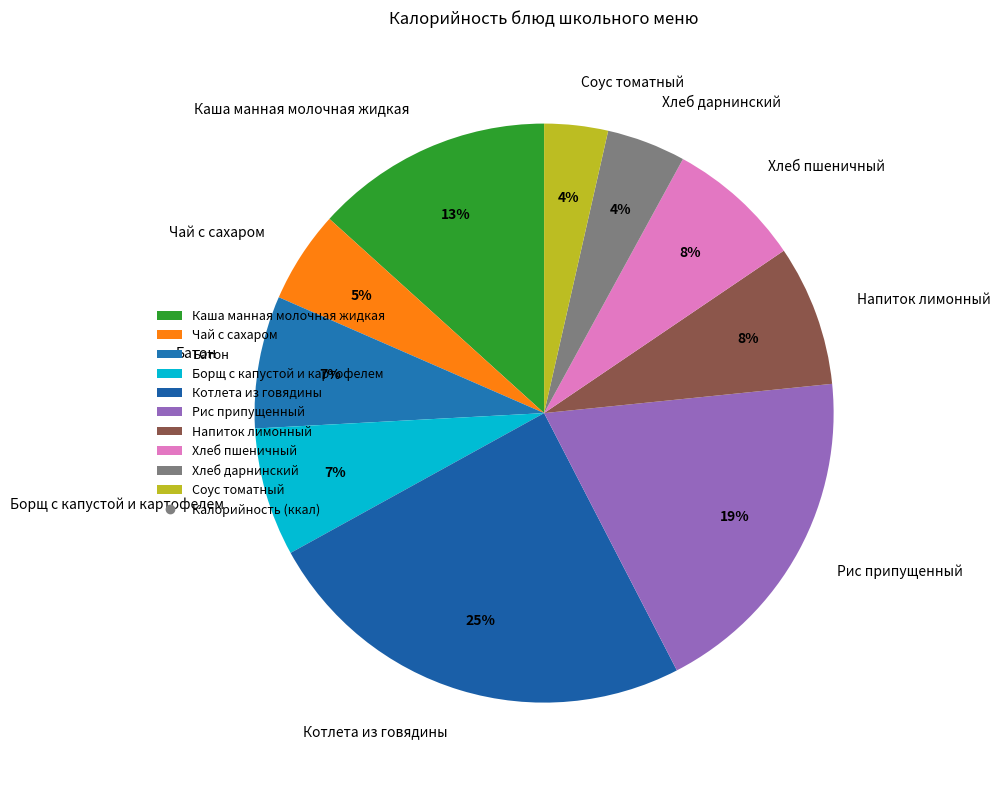

Which category has the biggest portion of the pie?

Котлета из говядины